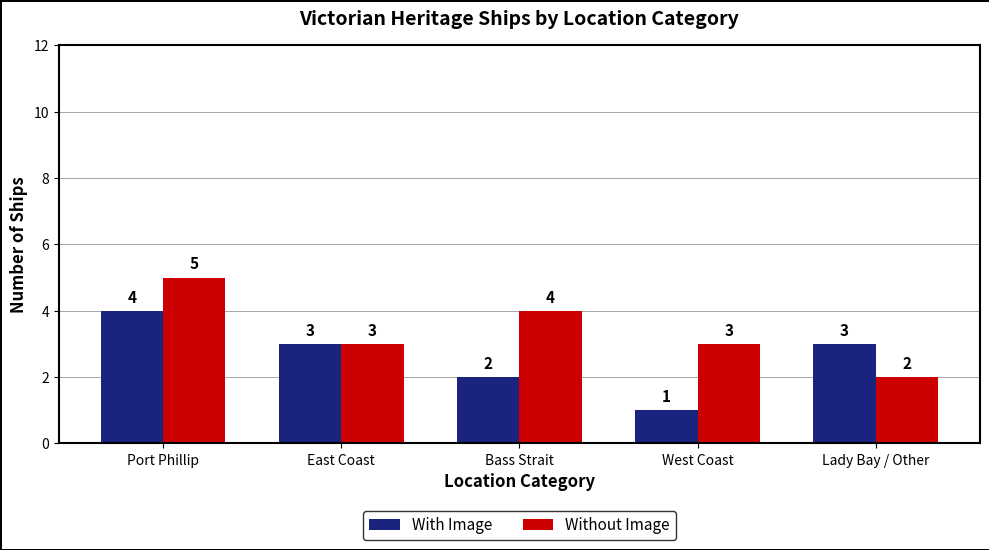

Reading right to left, transcribe all the data shown in this chart.

With Image: 3	1	2	3	4
Without Image: 2	3	4	3	5